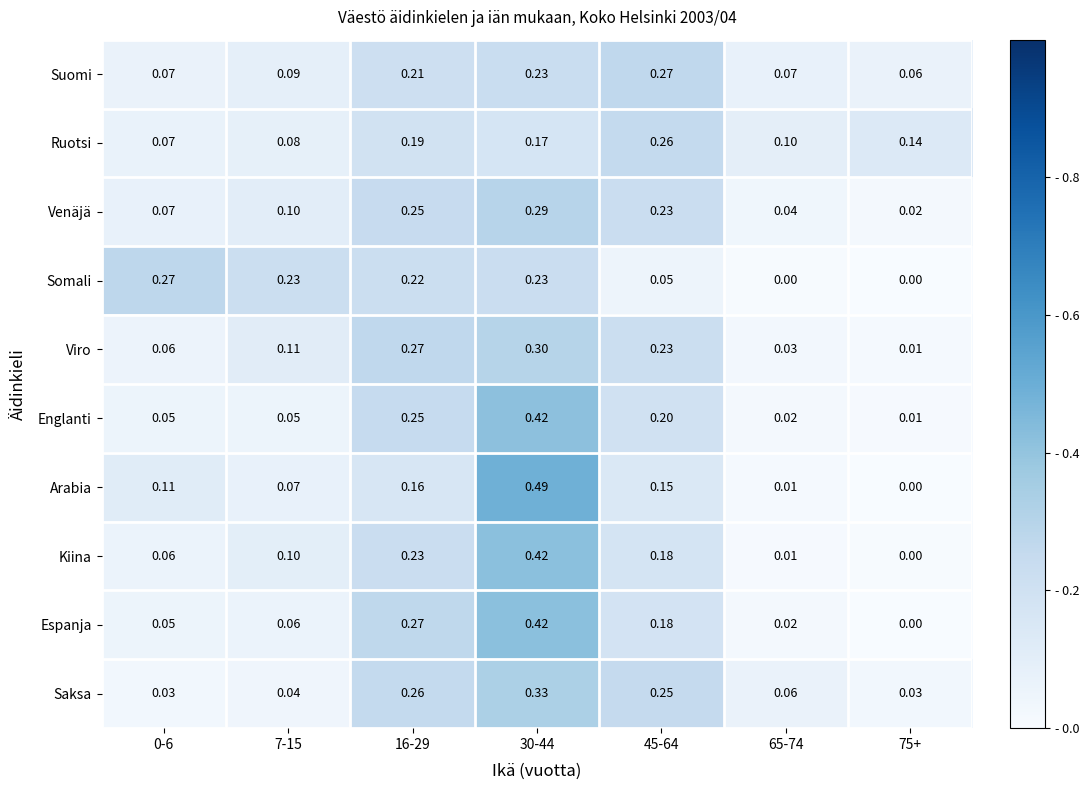

Which series has the largest range (max minus min)?

Arabia